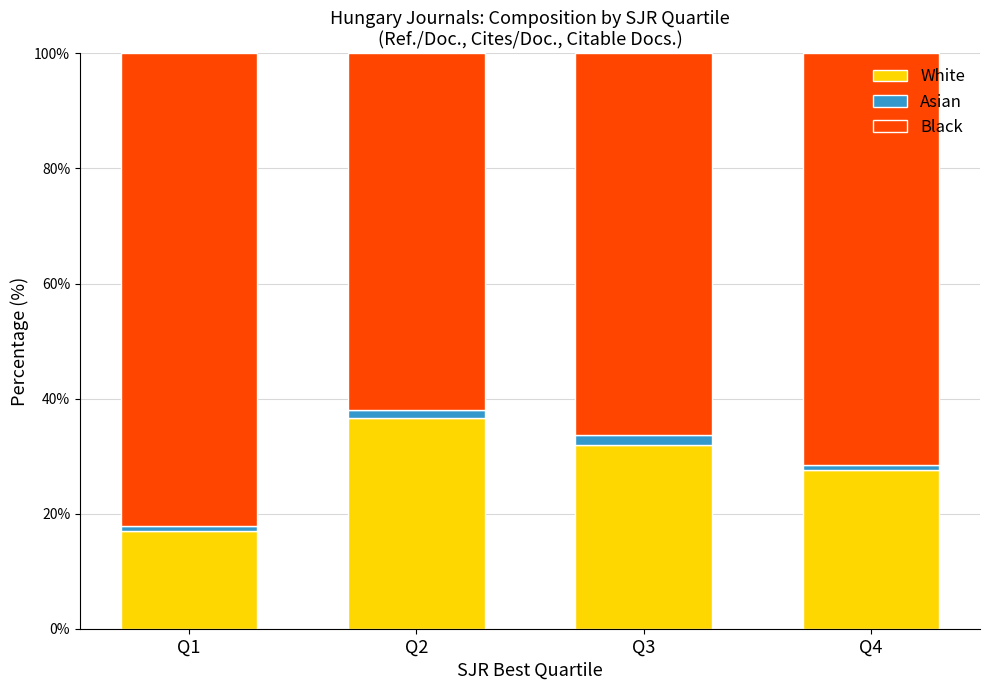

What is the highest value of the White series?

36.6